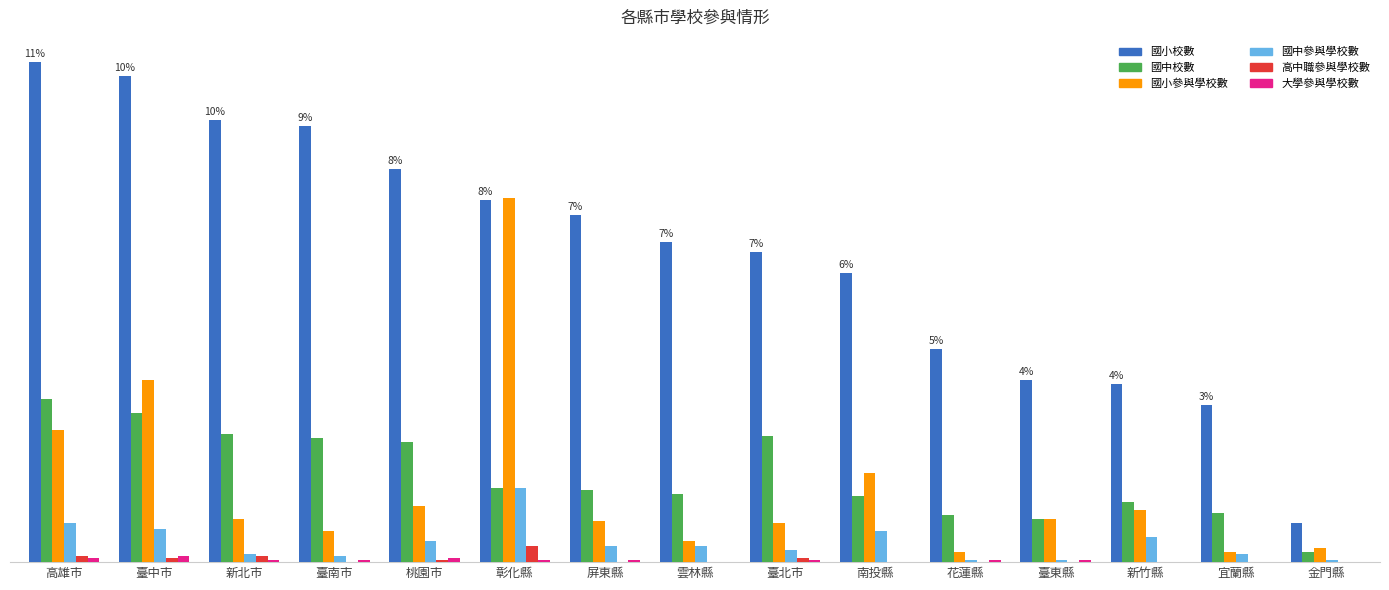

Is the value of 國中參與學校數 at 臺東縣 greater than the value of 高中職參與學校數 at 宜蘭縣?

Yes